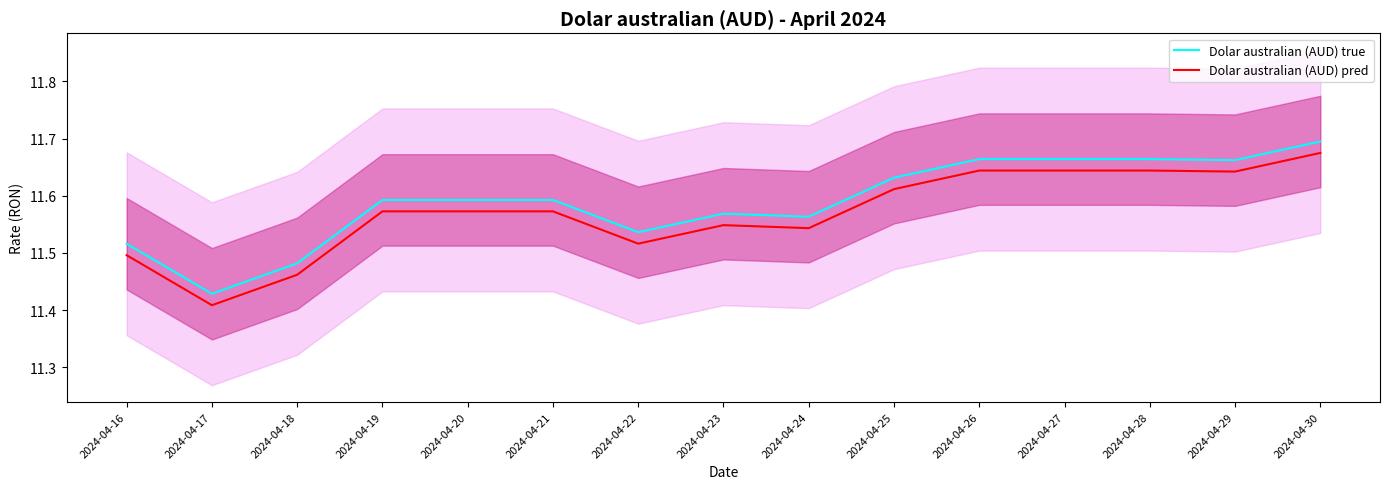

What is the average value of the Dolar australian (AUD) pred series?

11.6